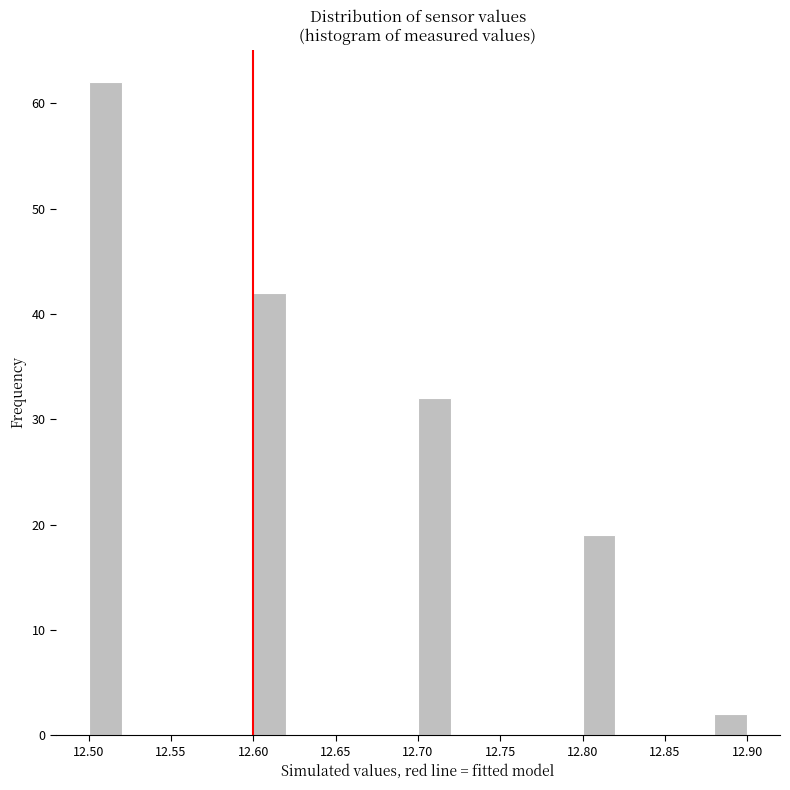

What is the height of the bar covering 12.70 to 12.72 on the x-axis? The values are not printed on the chart, so give them approximately, as read against the axis.

32